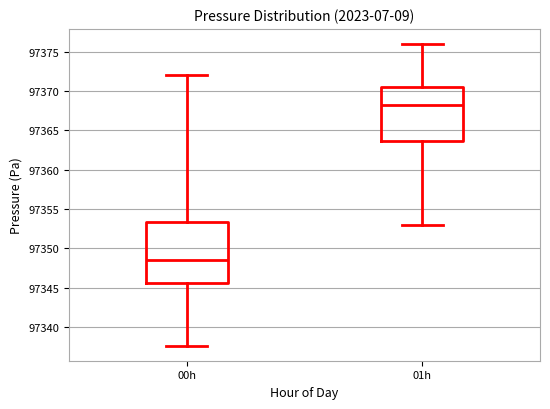

Which box is the tallest, from its lower edge to its upper edge?

00h